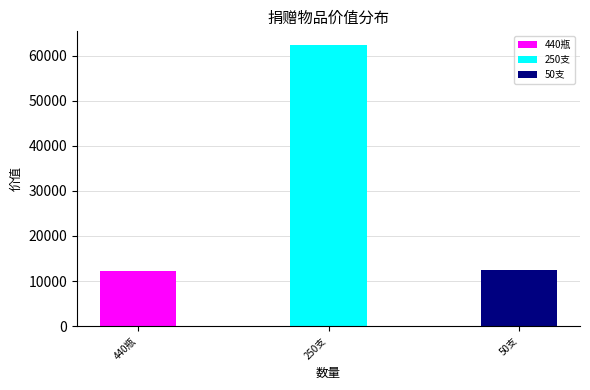

What is the average value?

29031